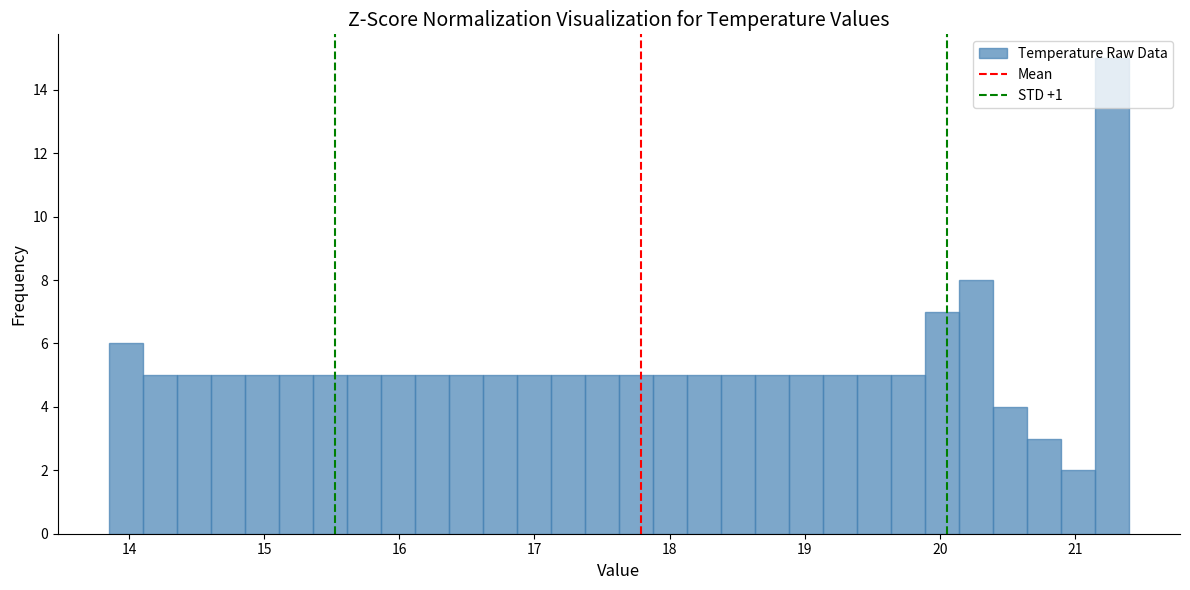

Around what value on the x-axis is the tallest bar? Give the approximate position of its centre, as read against the axis.

21.3